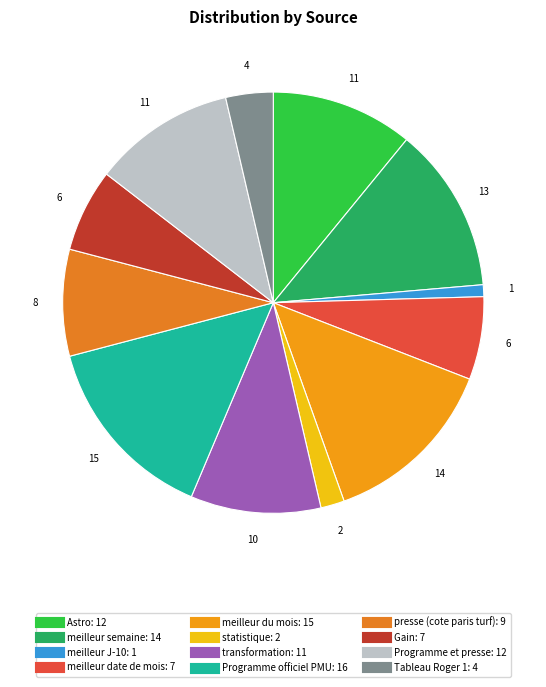

True or false: meilleur J-10 accounts for 1% of the total.

True